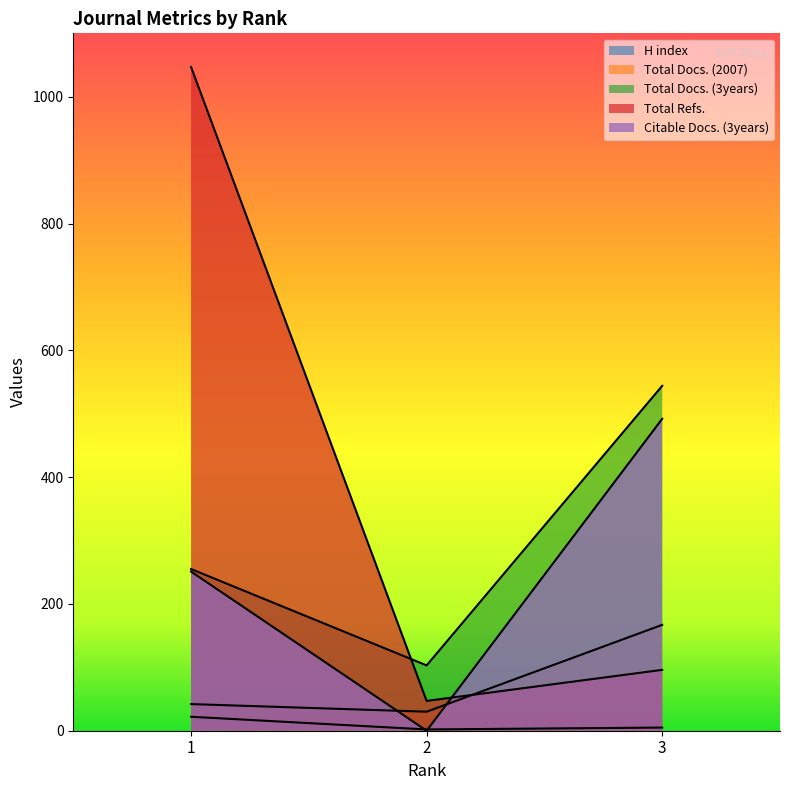

Count the number of categories in the chart.

3